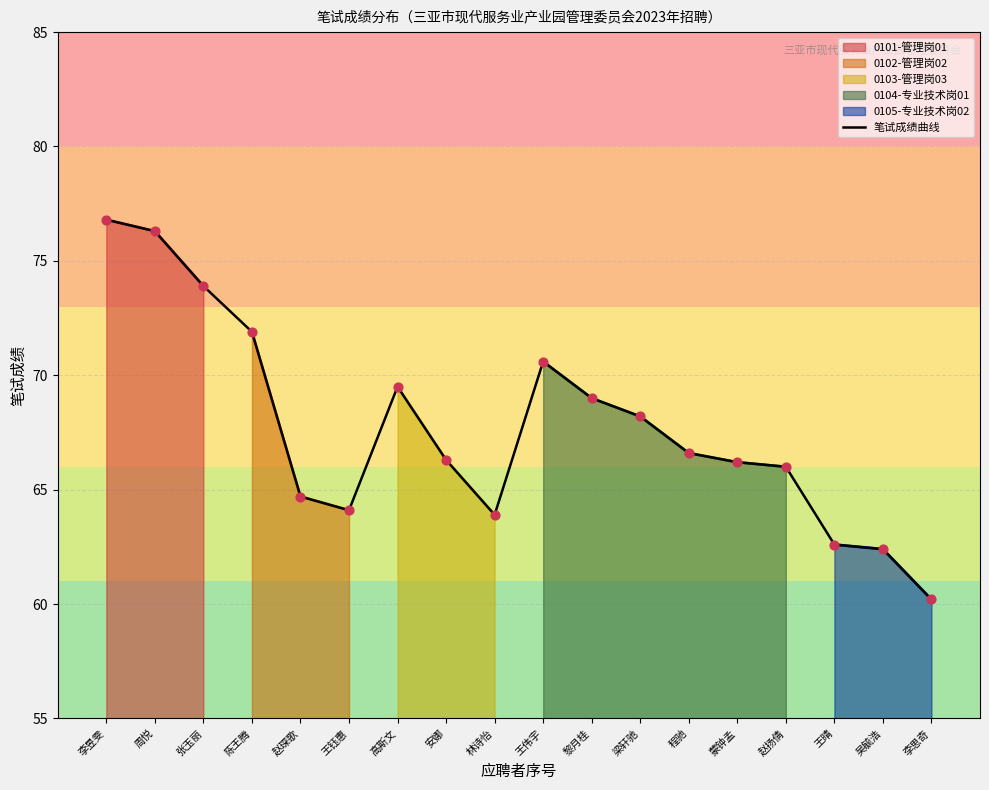

Which has a higher value, 吴毓浩 or 赵琛歌?

赵琛歌